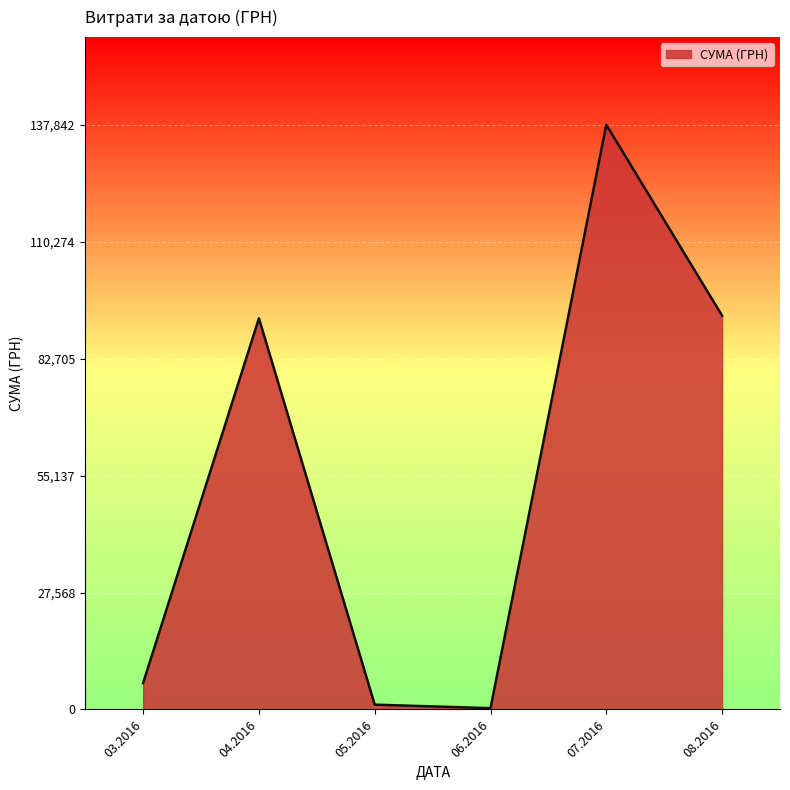

Count the number of categories in the chart.

6